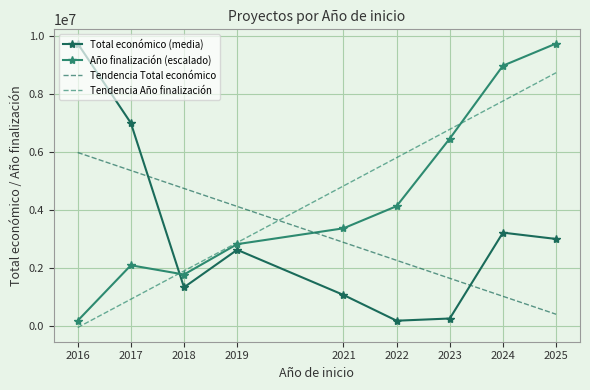

Reading left to right, list all the values displayed in this chart.

Total económico (media): 9740691.5	6999999.0	1330876.8	2625421.9	1068837.5	179526.0	255664.9	3217437.2	2999756.0
Año finalización (escalado): 179526.0	2091759.1	1773053.6	2820228.9	3366581.2	4131474.4	6462577.6	8975798.3	9740691.5
Tendencia Total económico: 5981837.4	5361878.2	4741919.1	4121959.9	2882041.6	2262082.4	1642123.2	1022164.1	402204.9
Tendencia Año finalización: -55344.0	921236.2	1897816.3	2874396.5	4827556.8	5804136.9	6780717.1	7757297.2	8733877.4